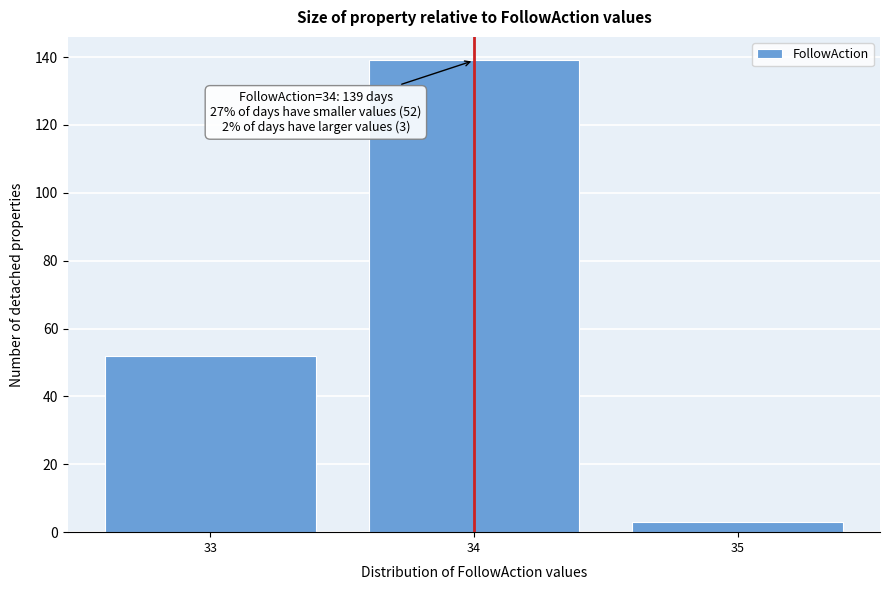

Over which range of the x-axis is the bar tallest?

33.5 to 34.5